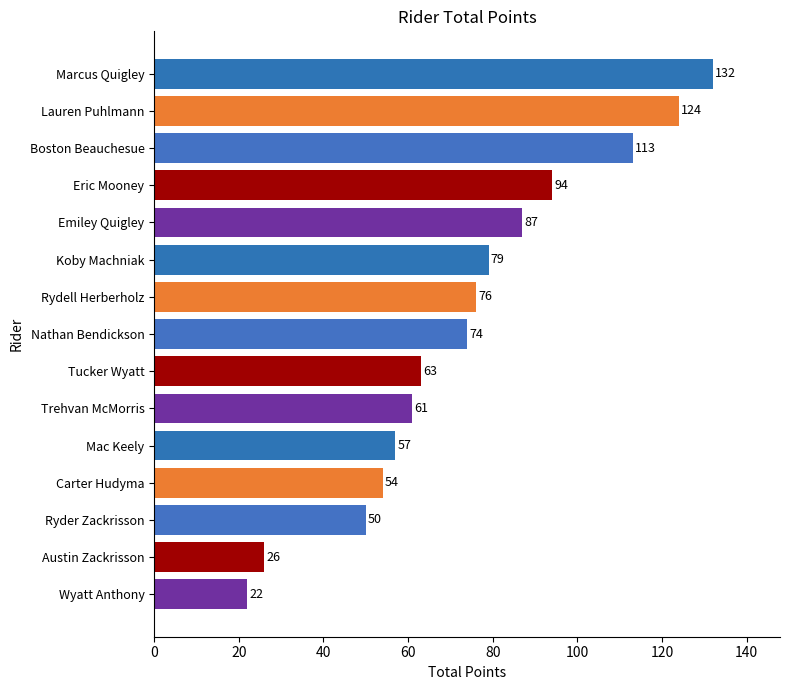

Reading top to bottom, list all the values displayed in this chart.

132	124	113	94	87	79	76	74	63	61	57	54	50	26	22